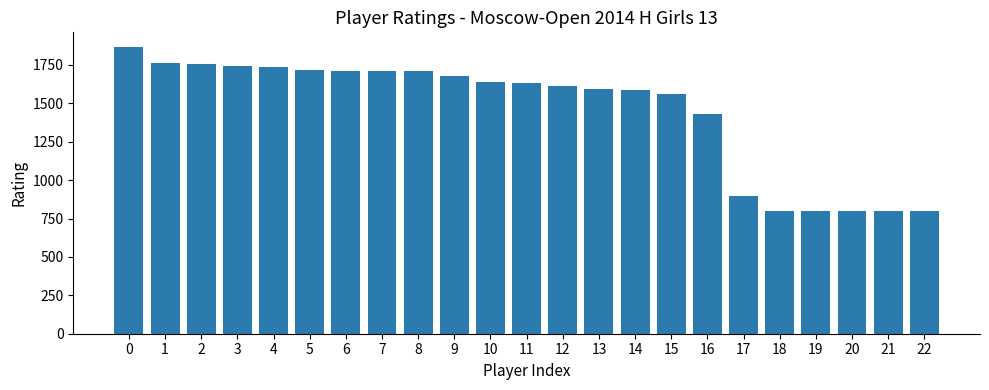

What is the minimum value shown in the chart?

800